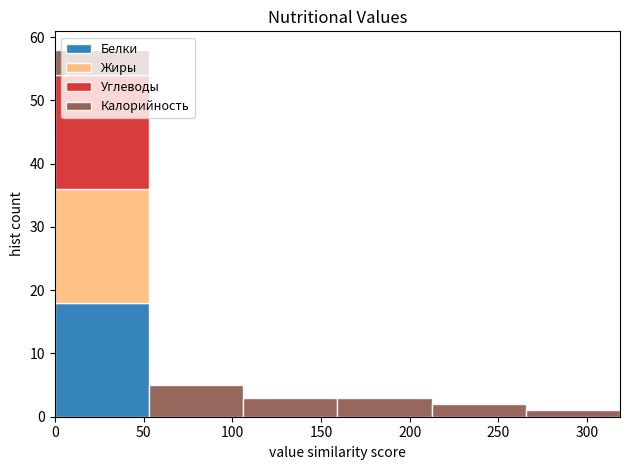

Which range on the x-axis has the tallest stacked bar (by total height)?

0 to 55